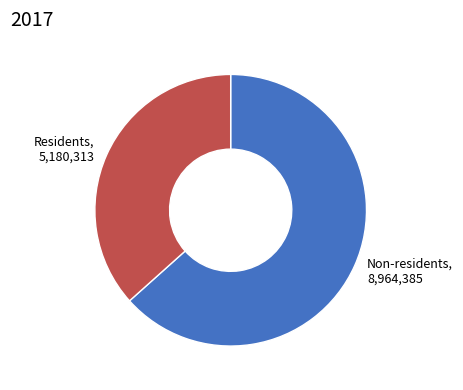

Is it true that Residents is 30% of the pie?

False